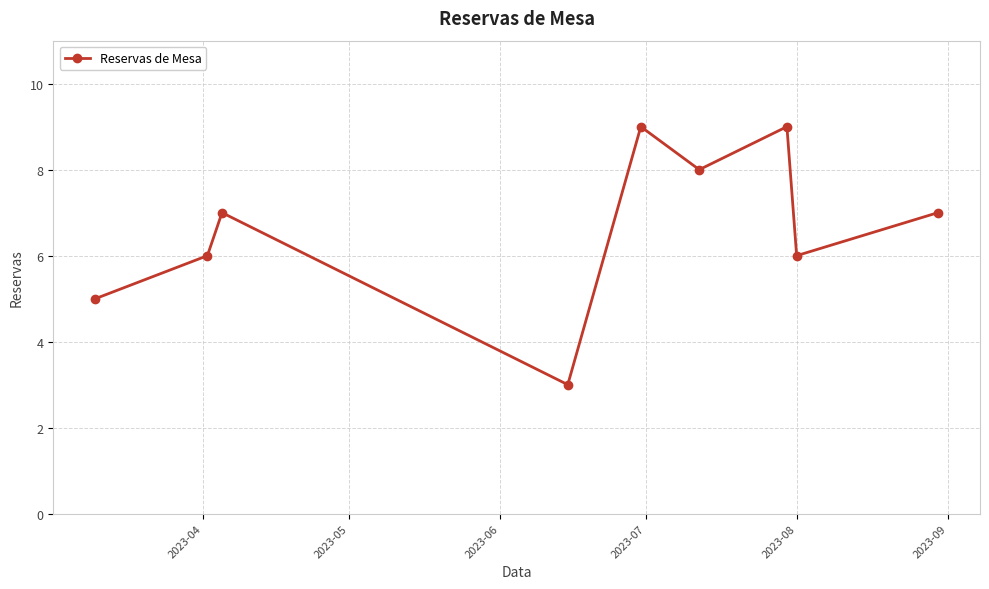

What is the smallest value displayed?

3